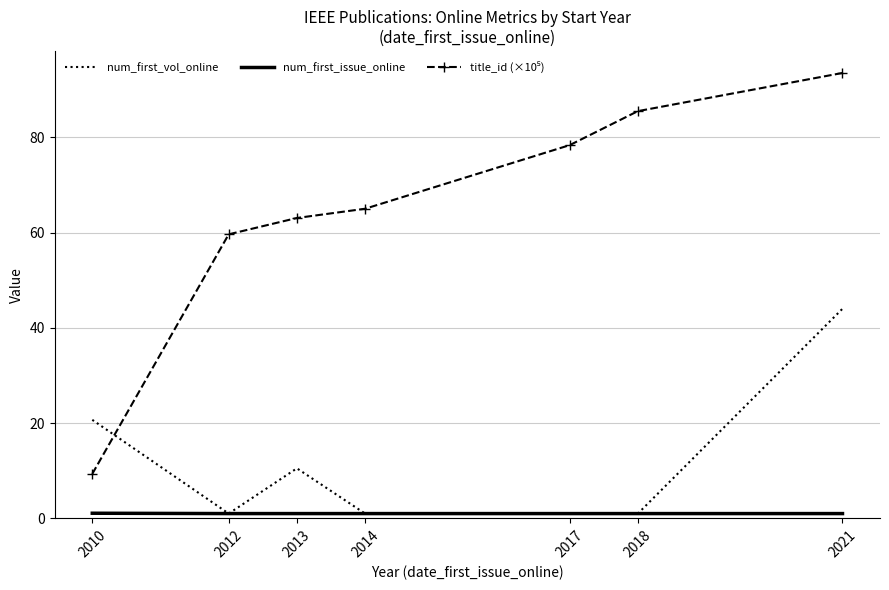

The value of num_first_vol_online at 2021 is 44.0. True or false?

True